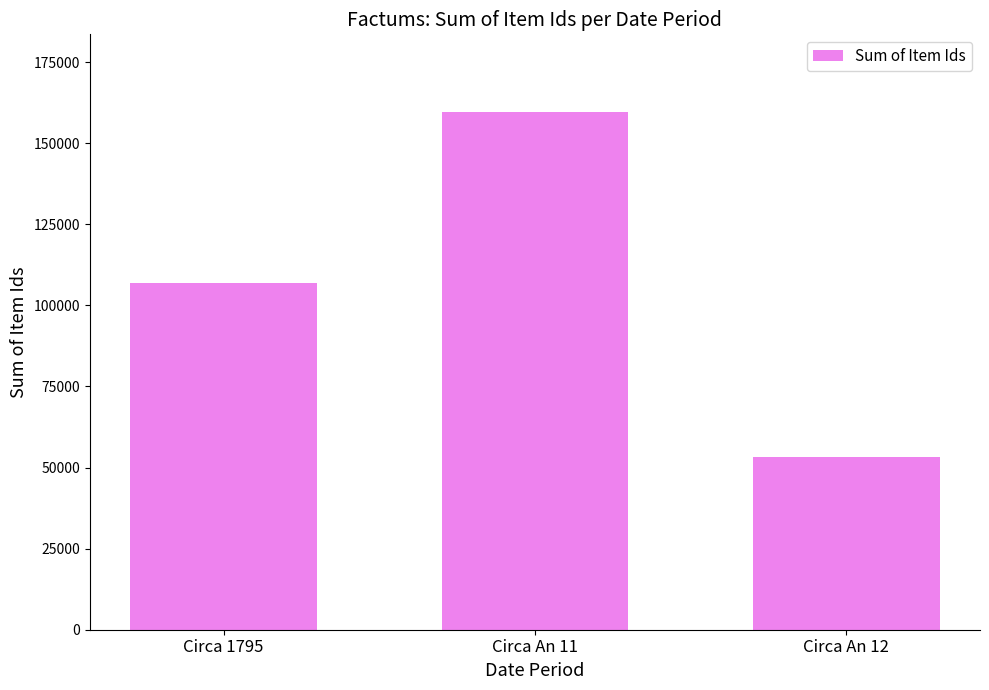

Between Circa 1795 and Circa An 12, which is larger?

Circa 1795